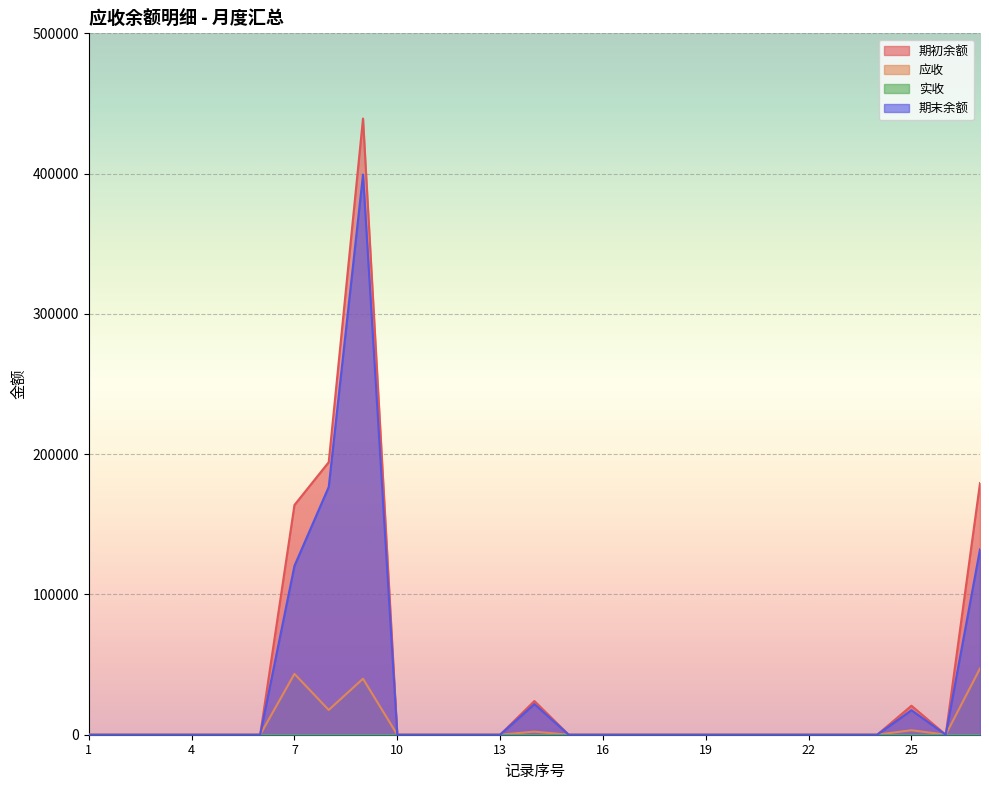

True or false: 期初余额 has a value of 0.0 at 1.

True